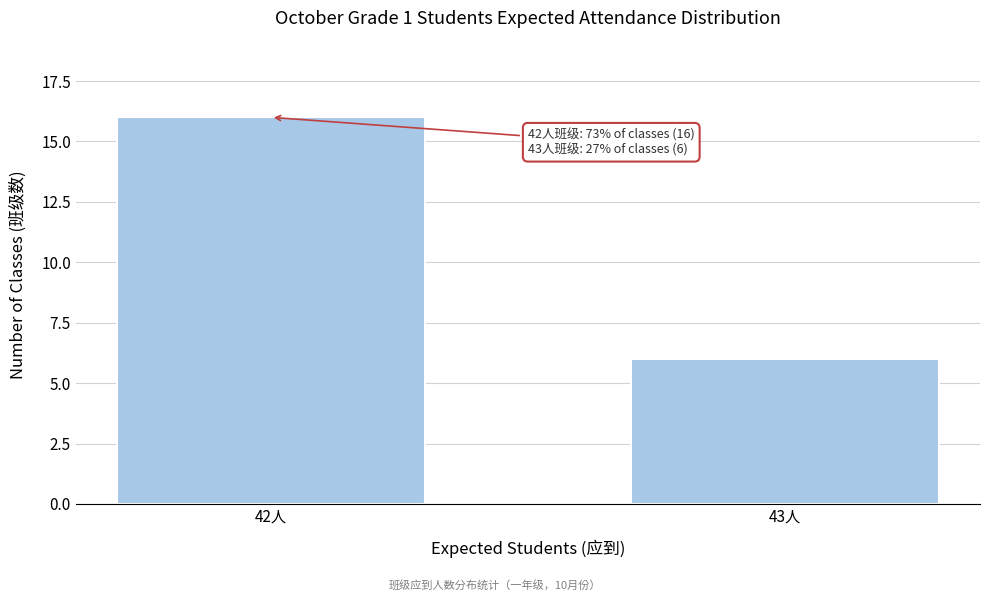

Reading left to right, list all the values displayed in this chart.

42人=16	43人=6